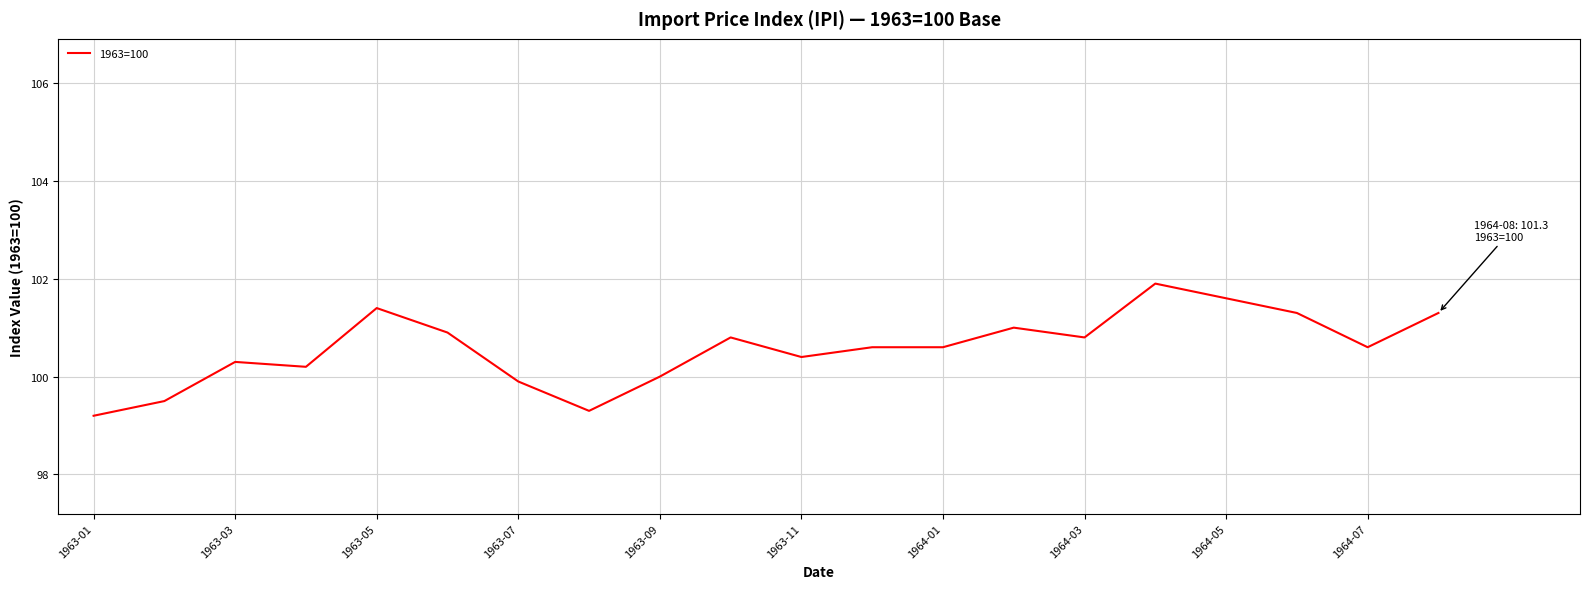

What is the difference between the maximum and minimum values?

2.7